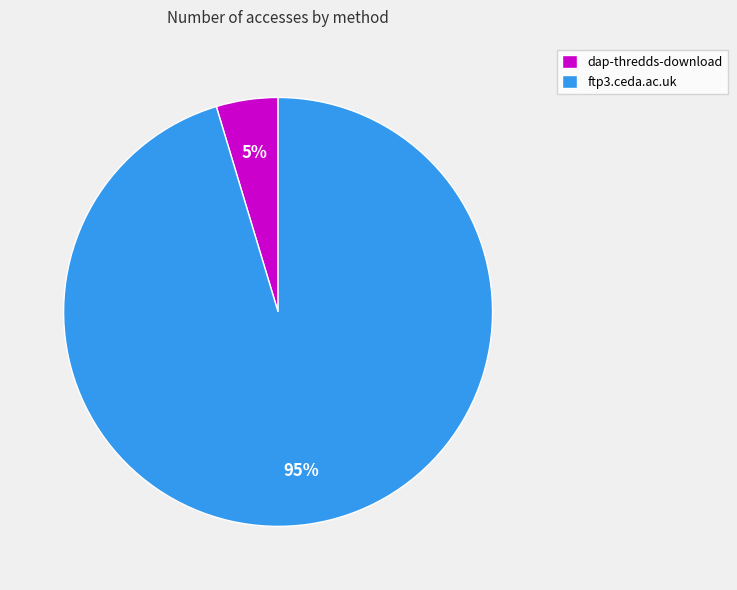

What is the smallest slice in the pie chart?

dap-thredds-download